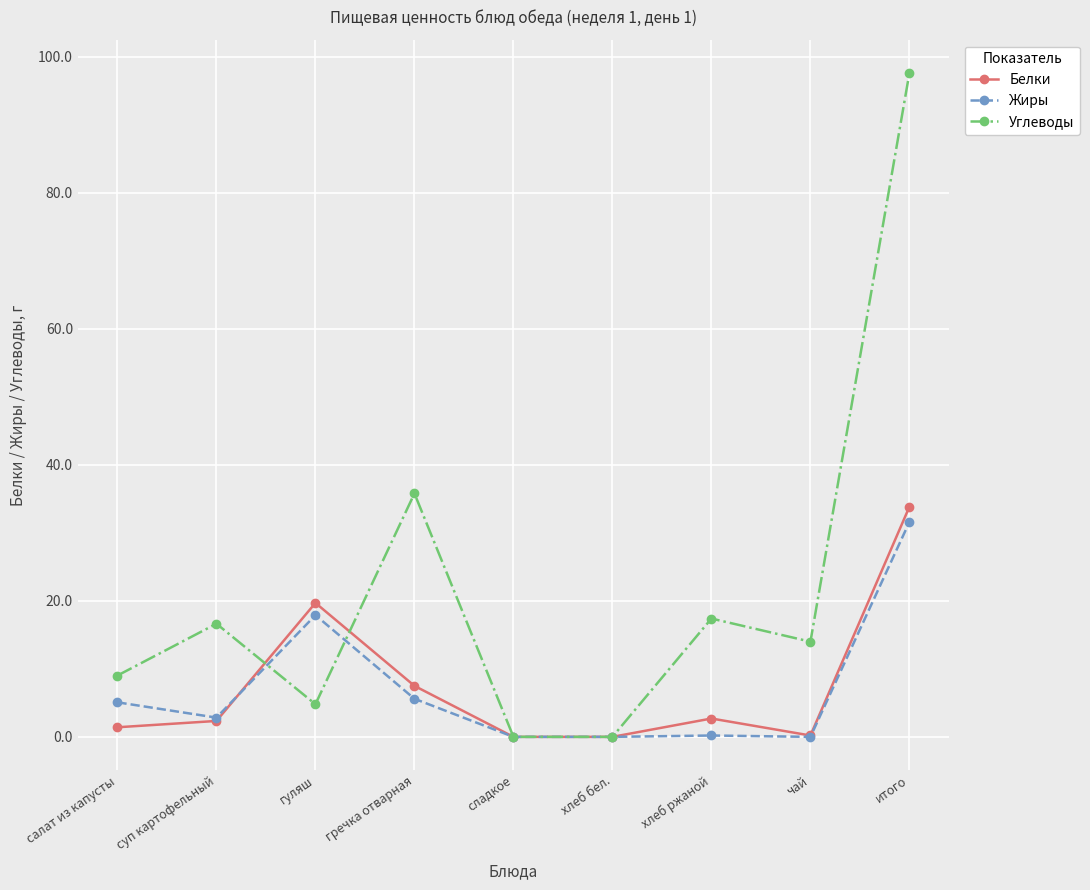

The value of Белки at гречка отварная is 7.5. True or false?

True